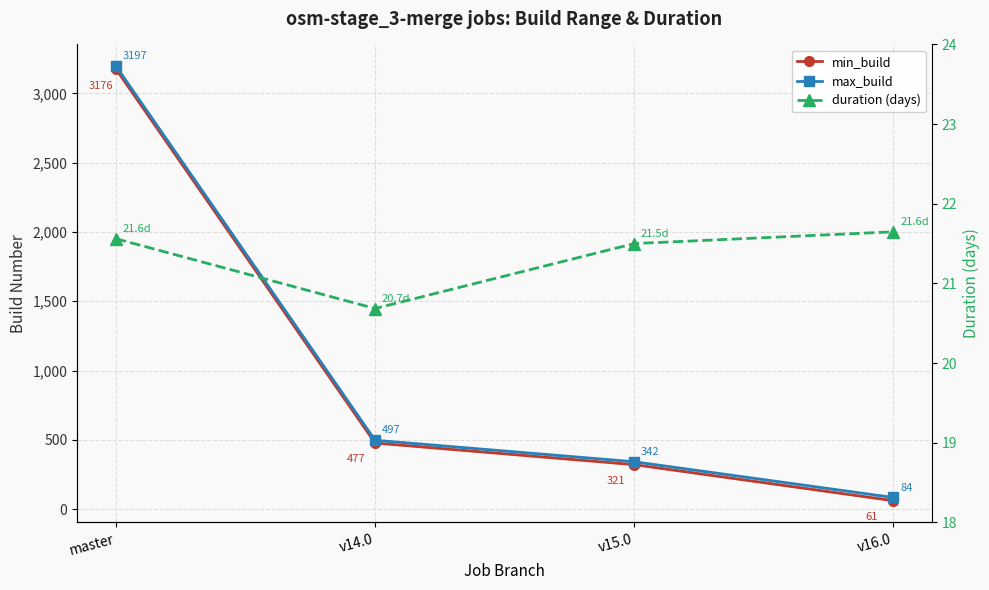

What is the total value across all series at master?

6394.6